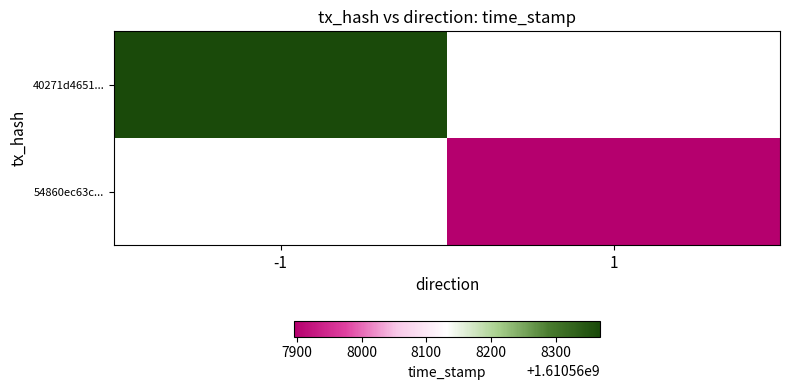

What is the lowest value of the 40271d46513e777fe2fd0b000333a8d61542b34 series?

-1